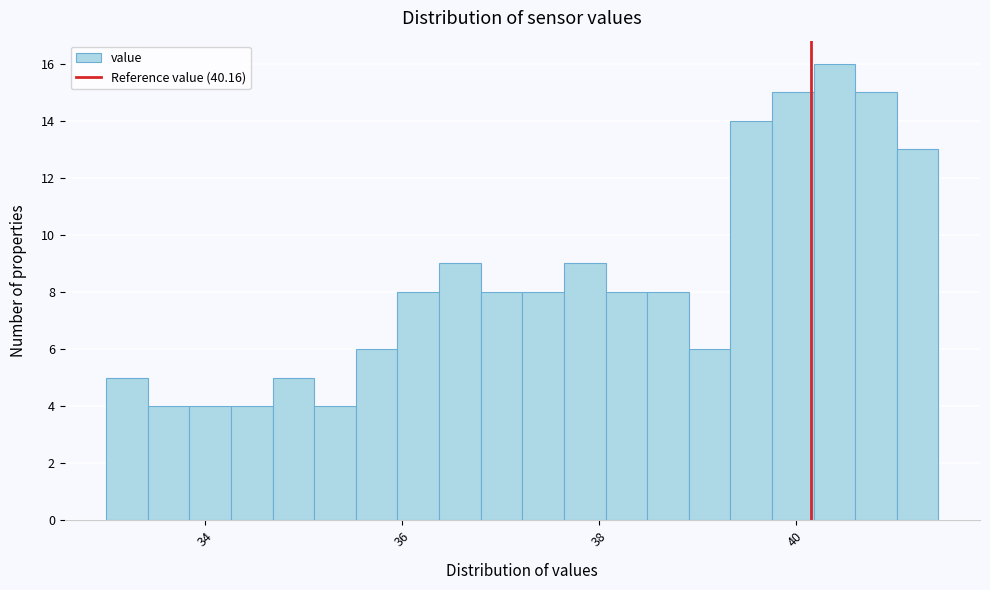

Read against the x-axis, roughly where is the centre of the tallest bar?

40.4